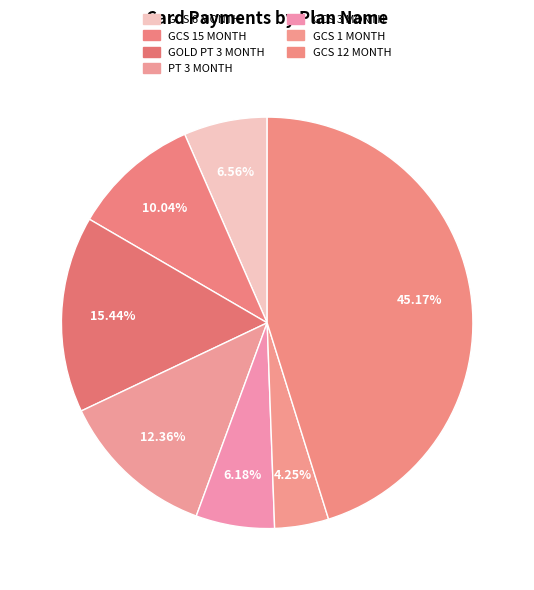

How many slices are in this pie chart?

7